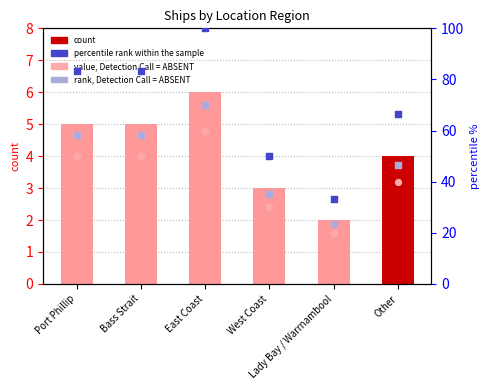

At how many categories does at least one series exceed 80?

3